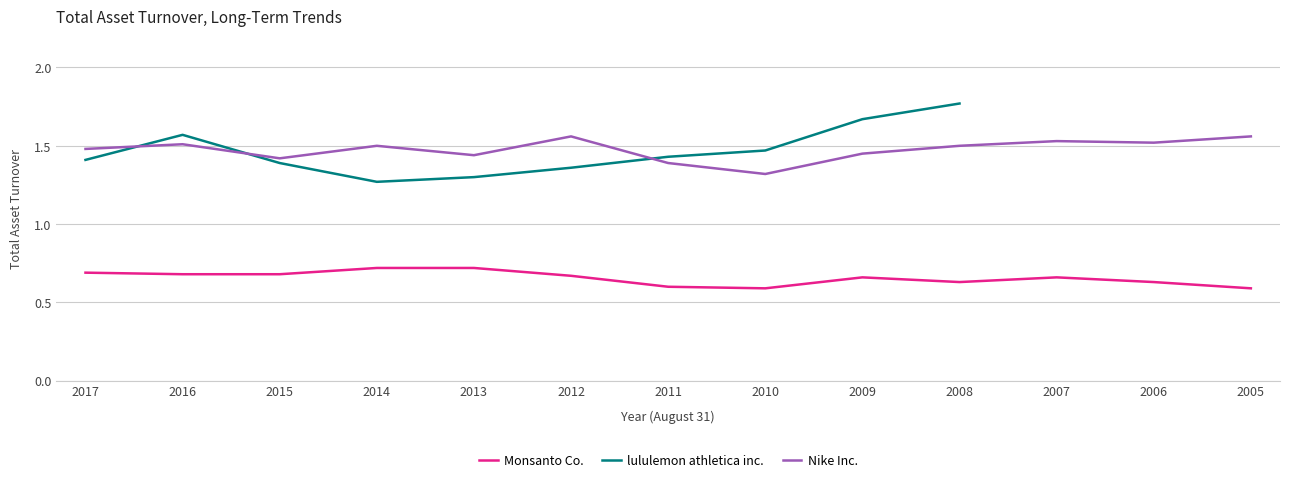

Is the value of Nike Inc. at 2011 greater than the value of Monsanto Co. at 2006?

Yes